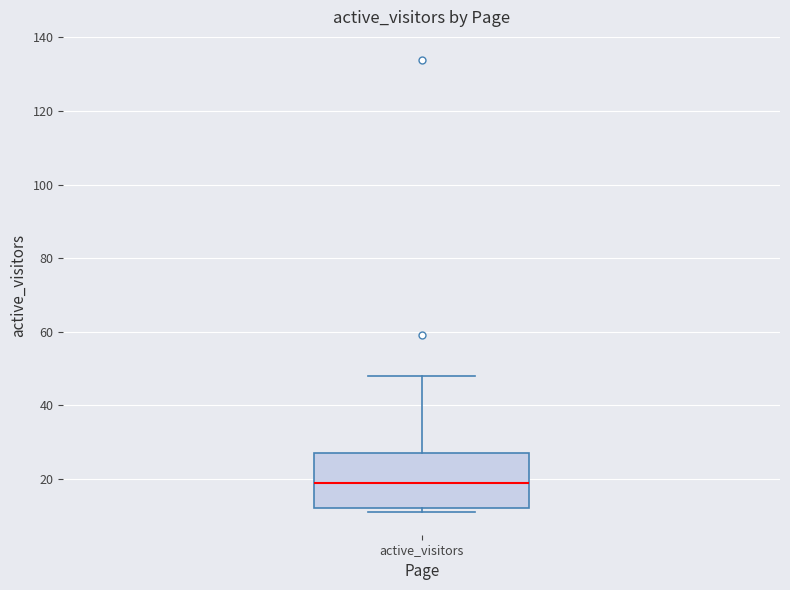

Transcribe this box plot: give where the median line is, the range the box spans, and where the two whiskers end, as read against the y-axis. The values are not printed on the chart, so give them approximately, as read against the axis.

median 20, box 12 to 28, whiskers 12 (just below the box's lower edge) to 48